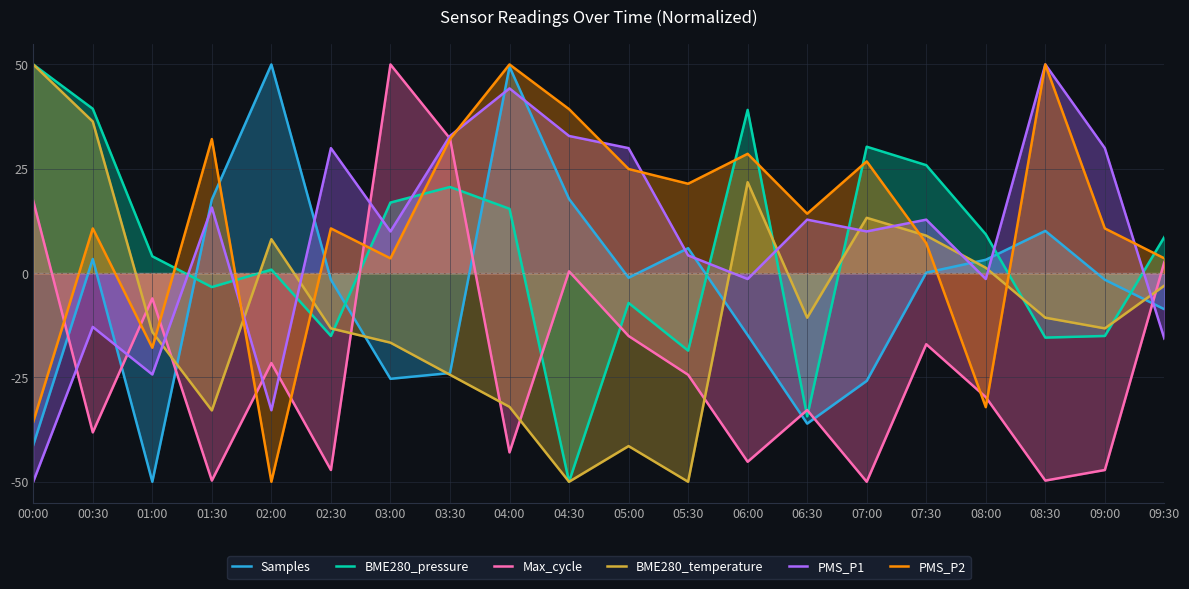

How many negative values does the BME280_pressure series have?

8